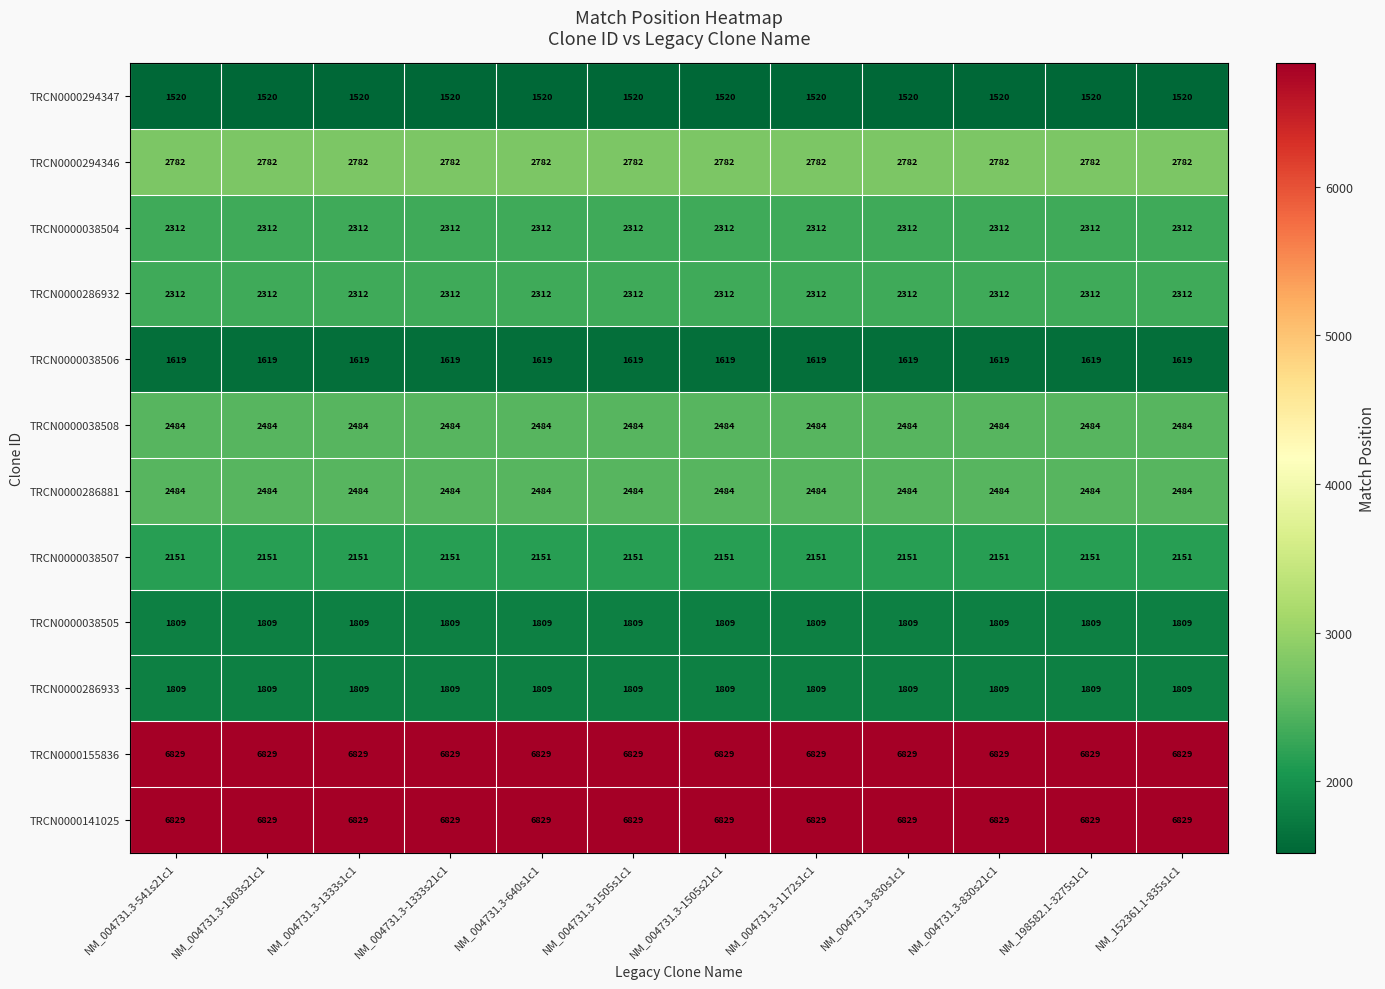

What is the total value across all series at NM_004731.3-1333s21c1?

34940